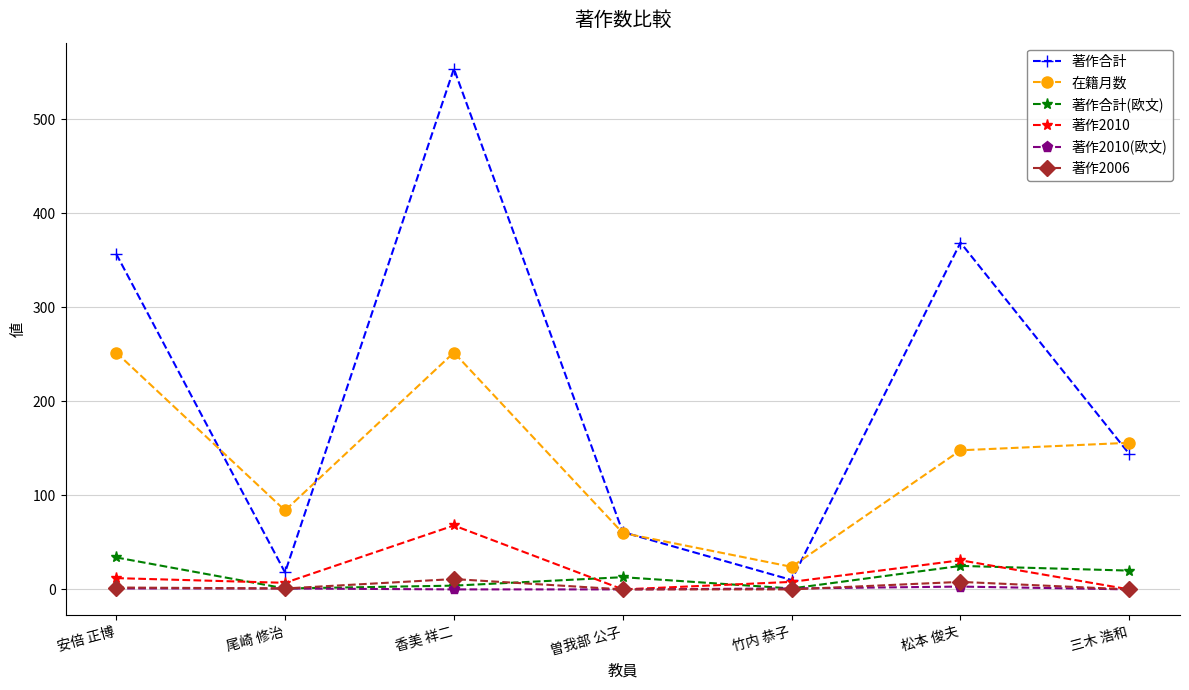

What are all the series names shown in the legend?

著作合計, 在籍月数, 著作合計(欧文), 著作2010, 著作2010(欧文), 著作2006